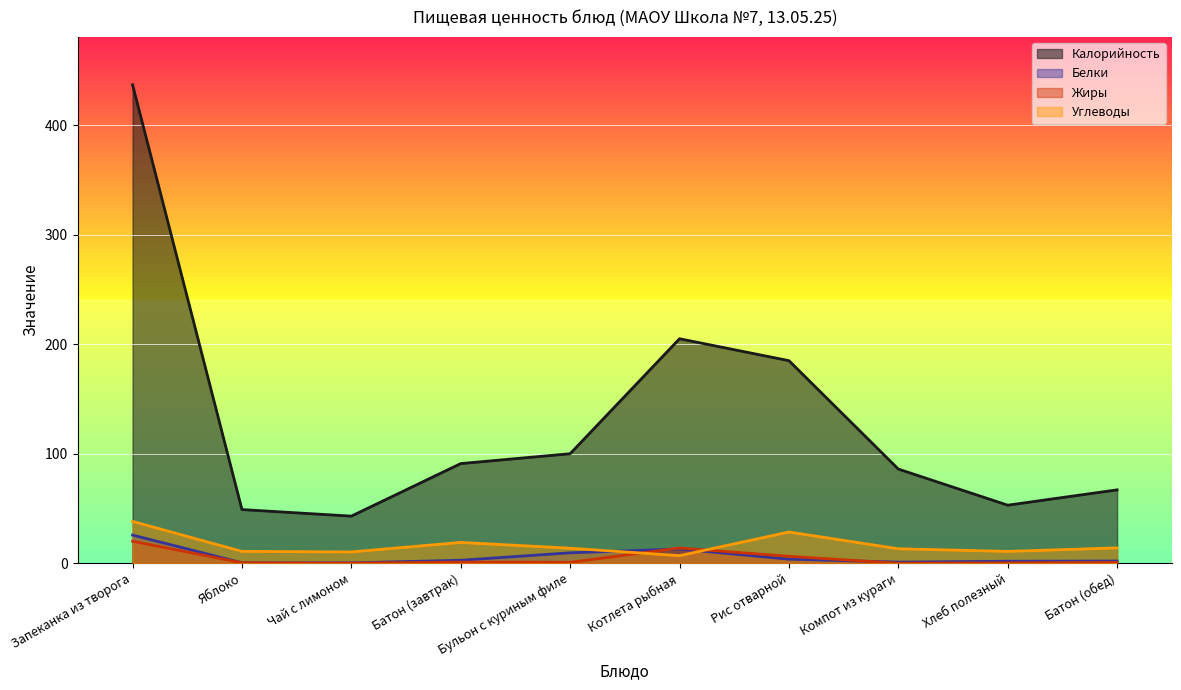

Which series has the largest total across all categories?

Калорийность